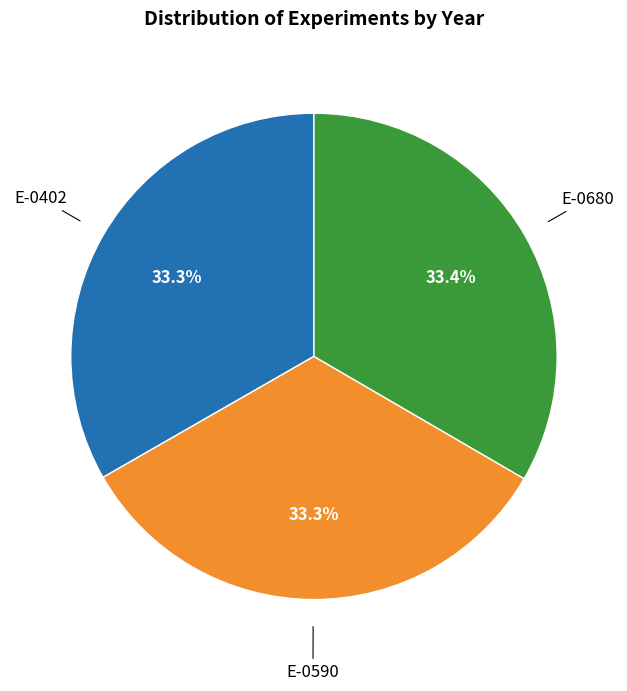

Does any single category account for the majority?

No